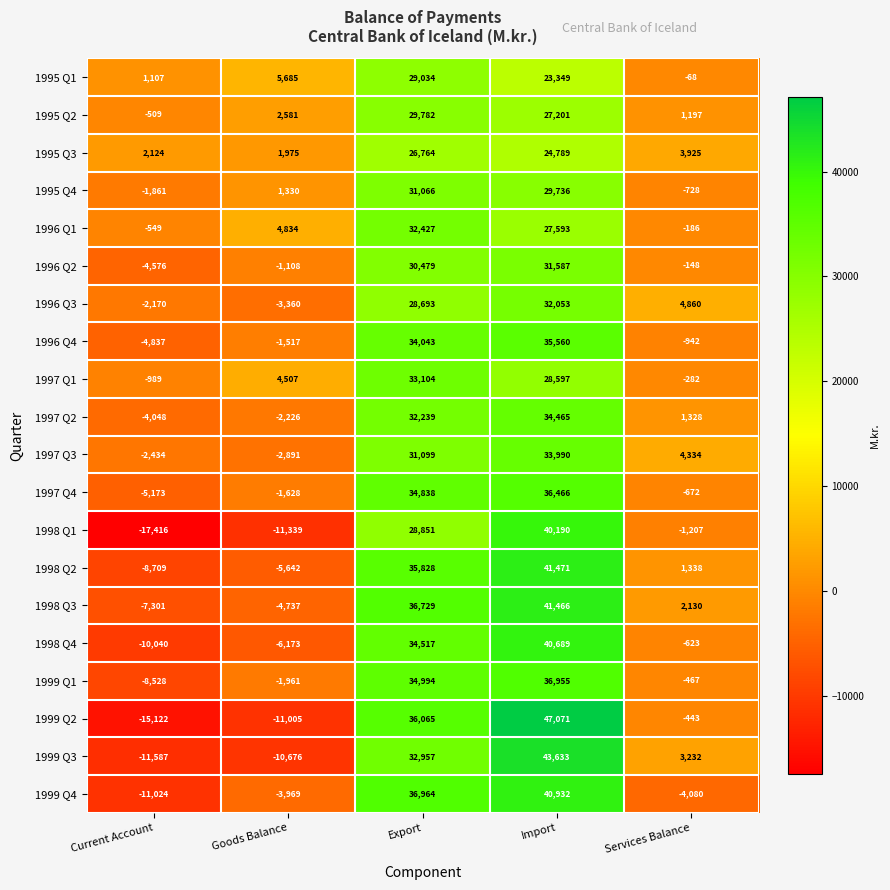

Where is 1998 Q2 nearest to the value 16381?

Services Balance